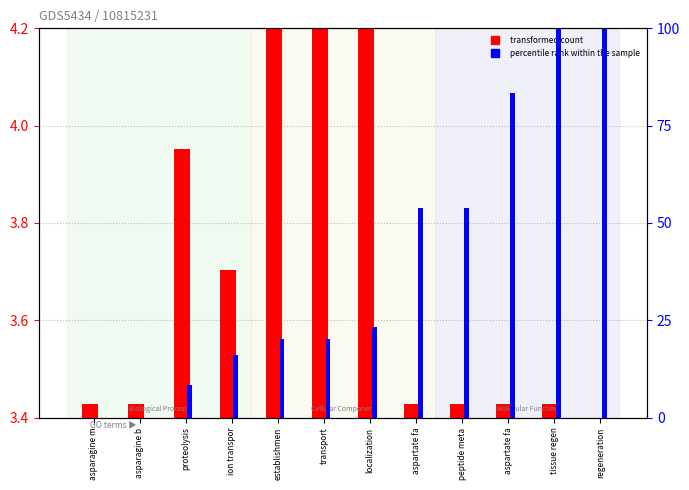

What is the average value of the percentile rank within the sample series?

39.9